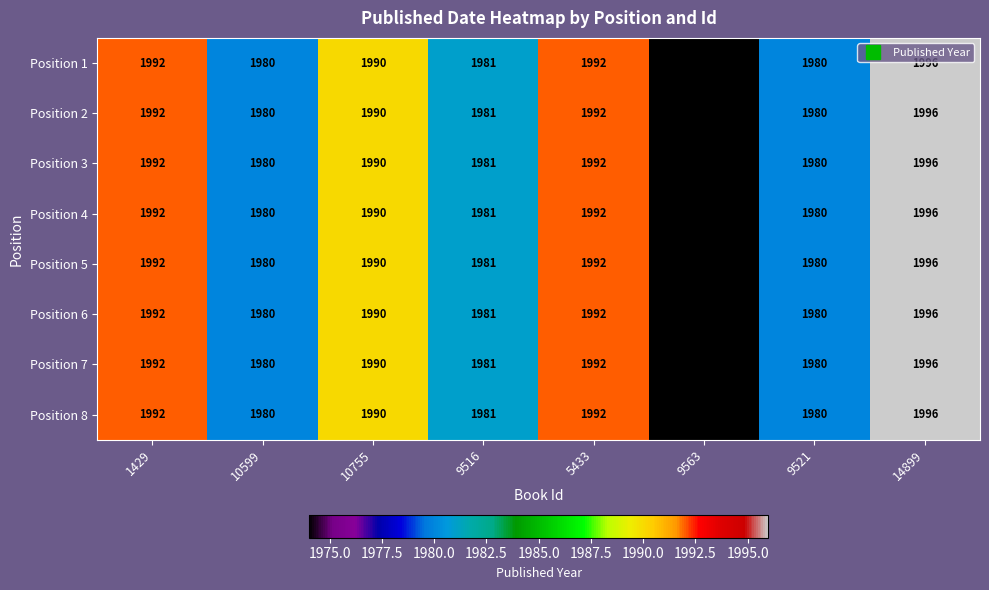

What is the minimum value shown in the chart?

1974